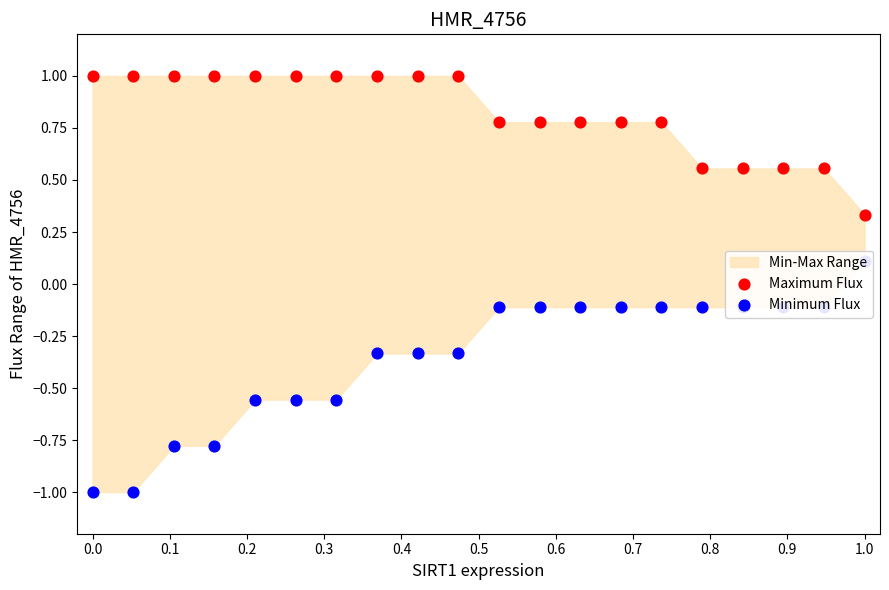

Which series reaches the minimum Y coordinate?

Minimum Flux